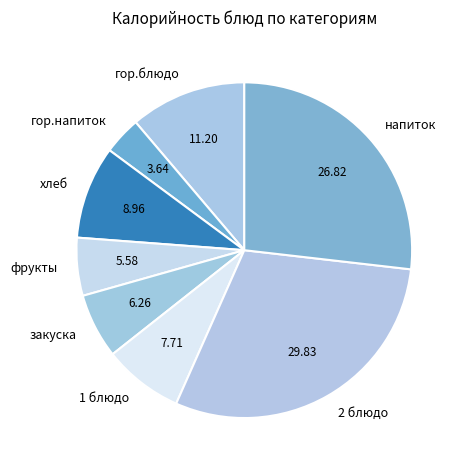

Is there any slice that represents more than half of the pie?

No